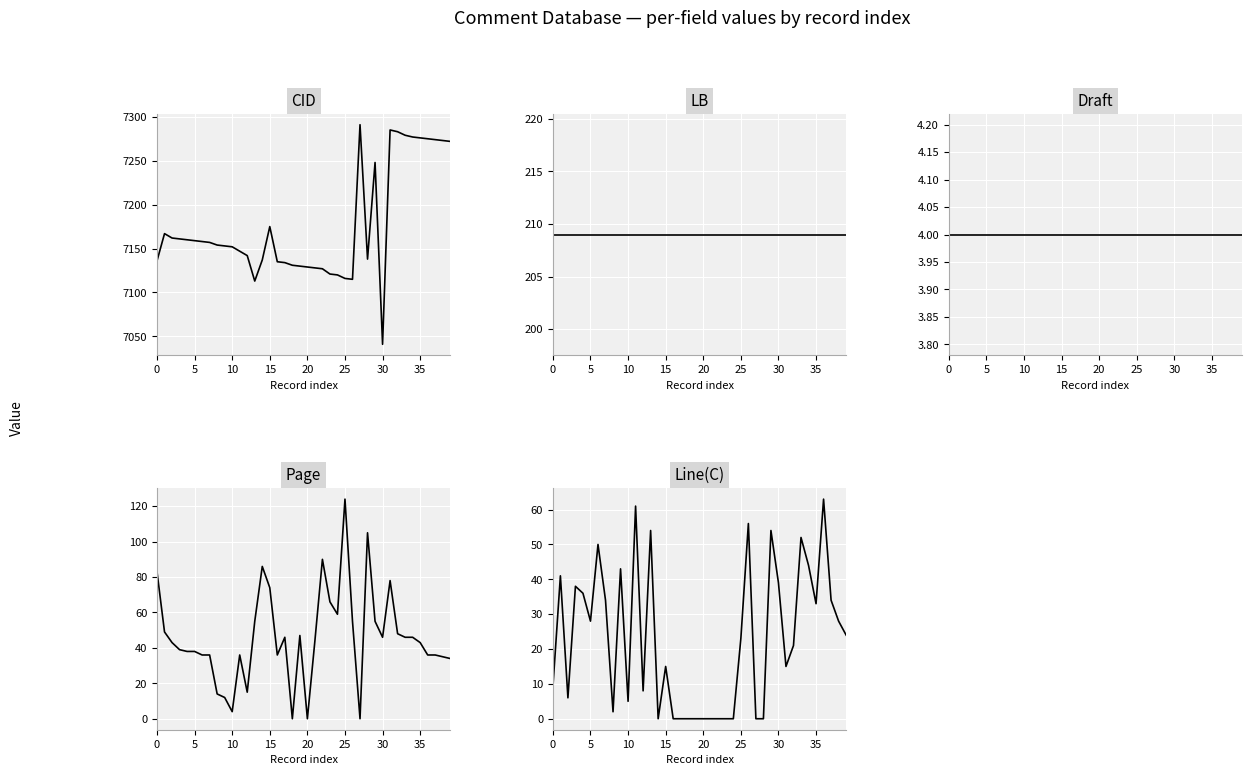

At how many categories does at least one series exceed 3666?

40